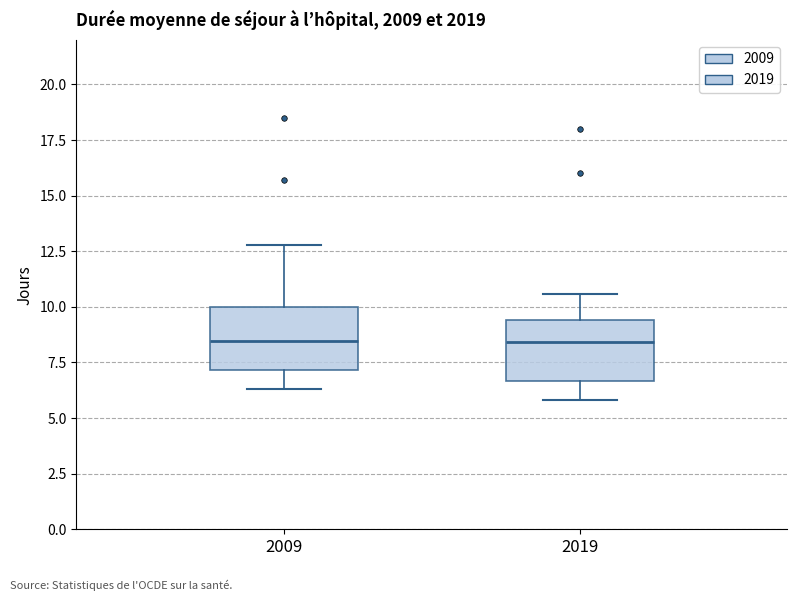

Reading left to right, transcribe this box plot: for each box, give where its median line is, the range the box spans, and where its two whiskers end, as read against the y-axis. The values are not printed on the chart, so give them approximately, as read against the axis.

2009: median 8.5, box 7.0 to 10.0, whiskers 6.5 to 13.0
2019: median 8.5, box 6.5 to 9.5, whiskers 6.0 to 10.5